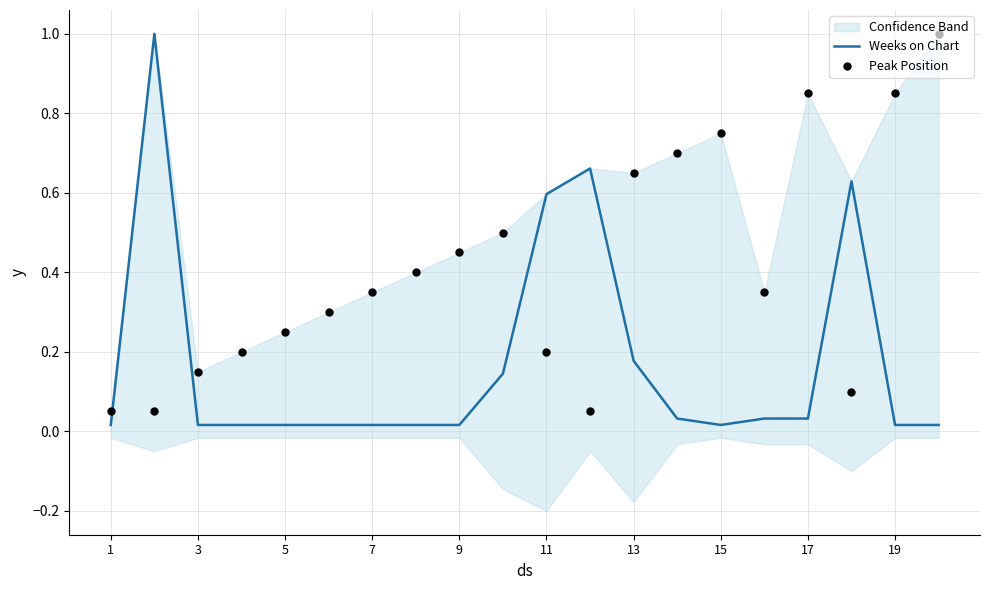

What is the highest value of the Weeks on Chart series?

1.0